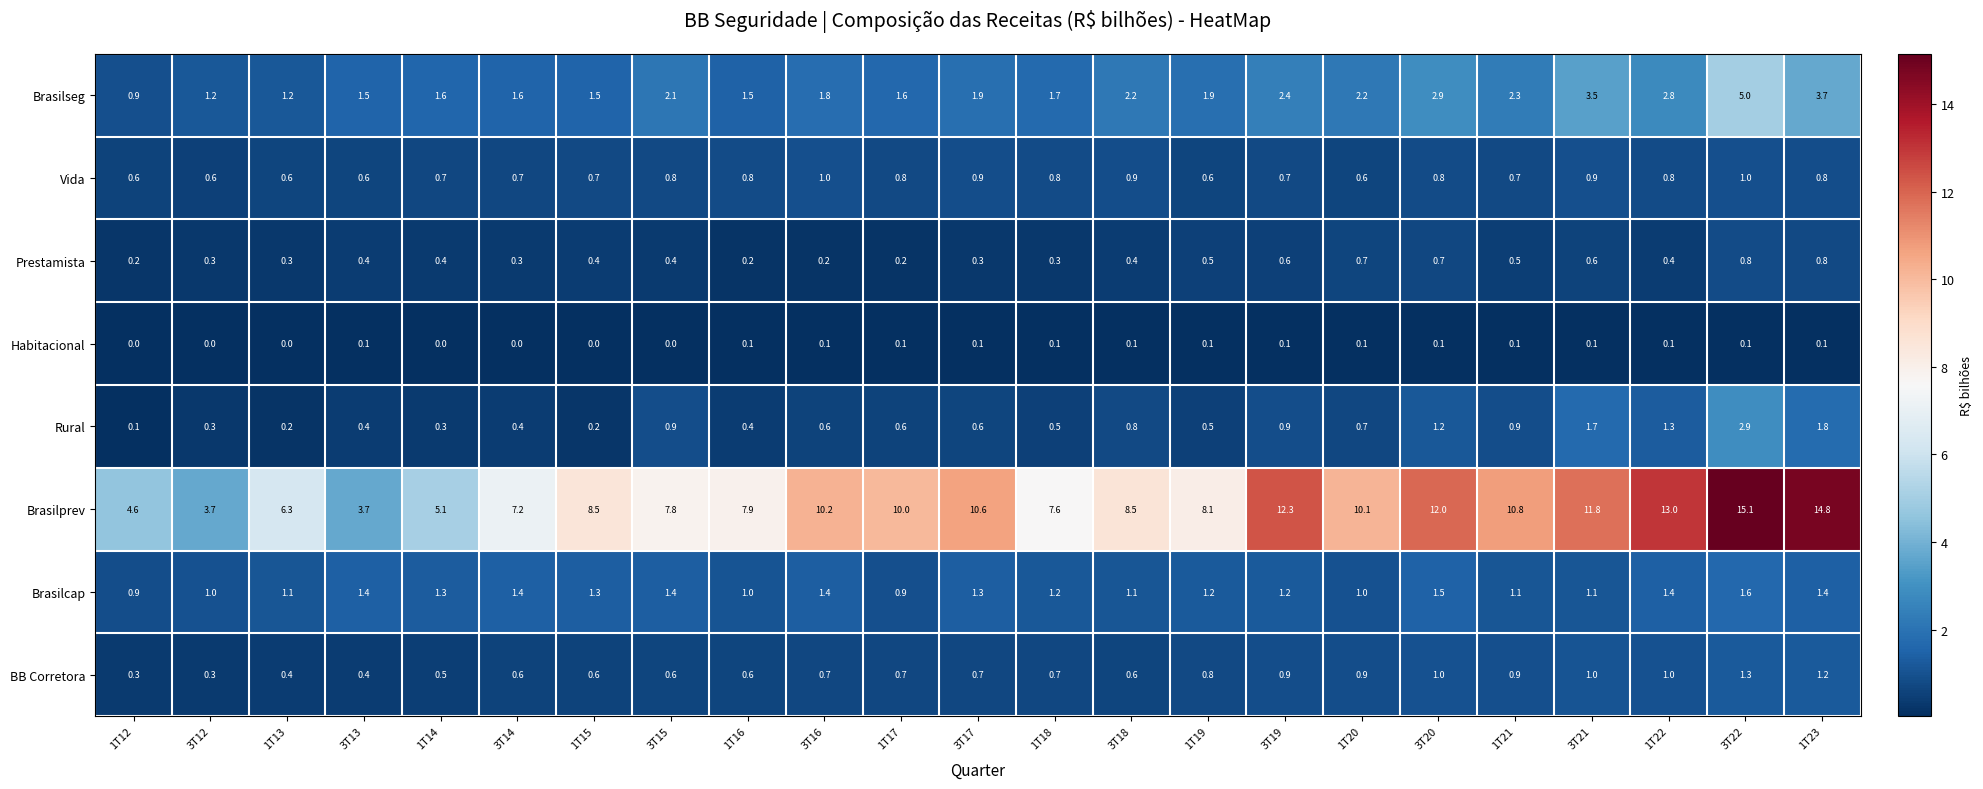

What is the difference between the highest and lowest values at 1T14?

5.1